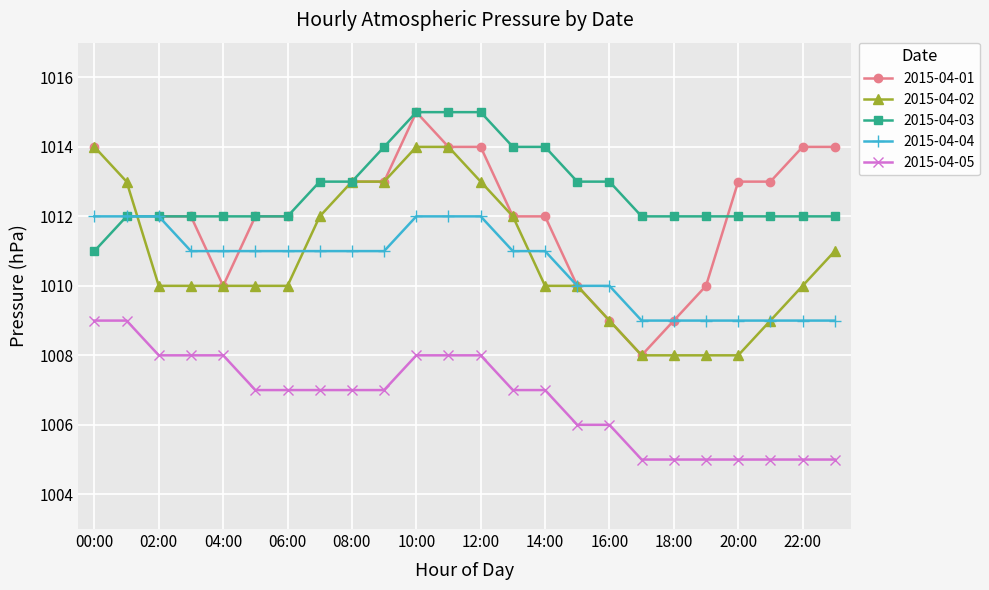

What is the difference between the highest and lowest values at 08:00?

6